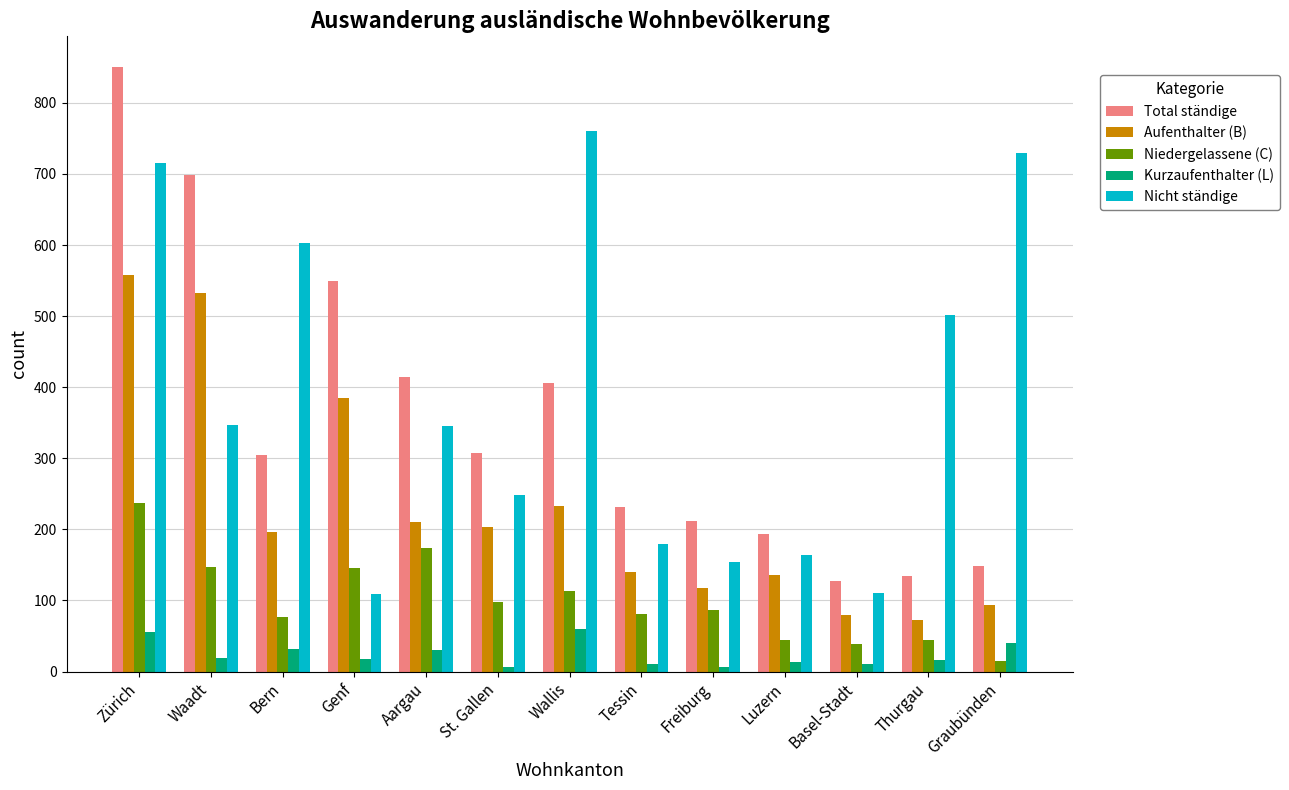

What are all the series names shown in the legend?

Total ständige, Aufenthalter (B), Niedergelassene (C), Kurzaufenthalter (L), Nicht ständige